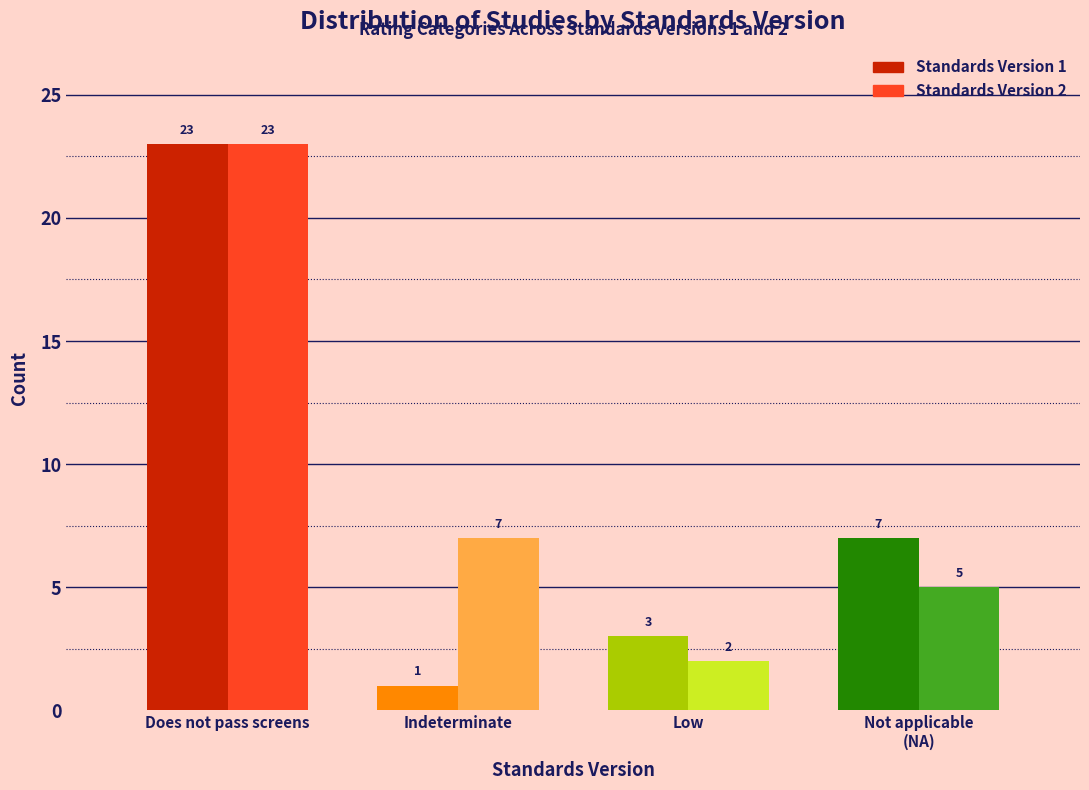

Reading left to right, transcribe all the data shown in this chart.

Standards Version 1: 23	1	3	7
Standards Version 2: 23	7	2	5